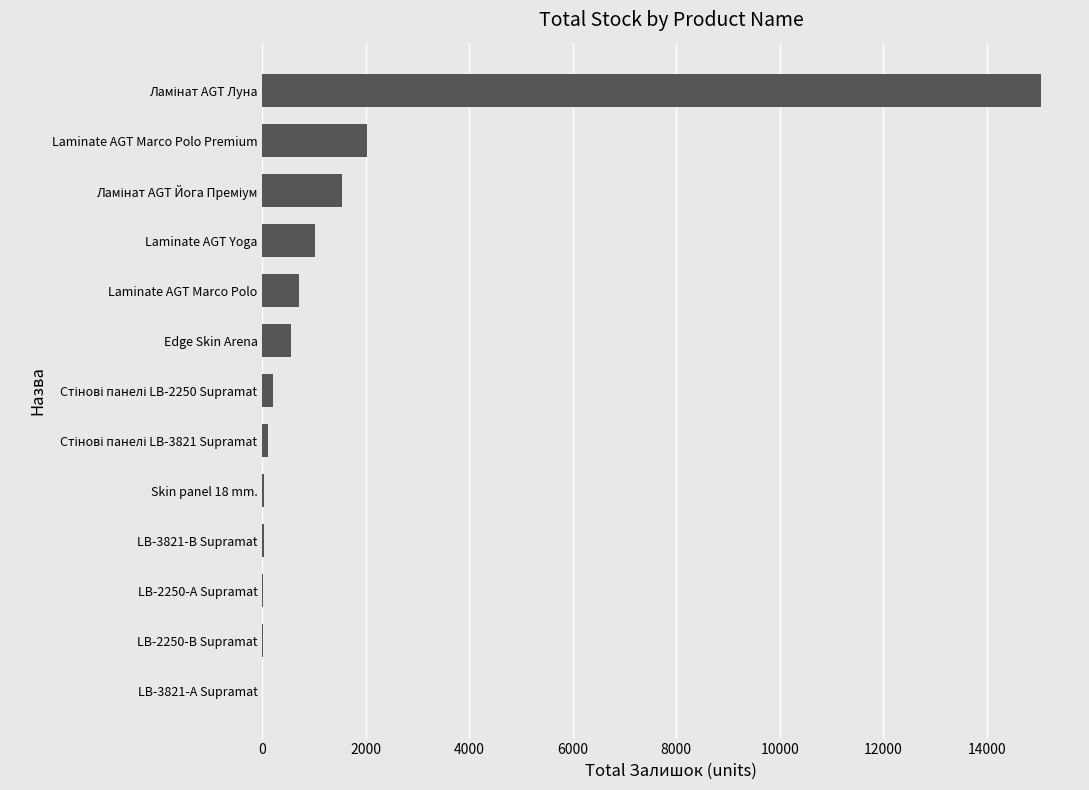

Is it true that the value at Laminate AGT Marco Polo is 702?

True